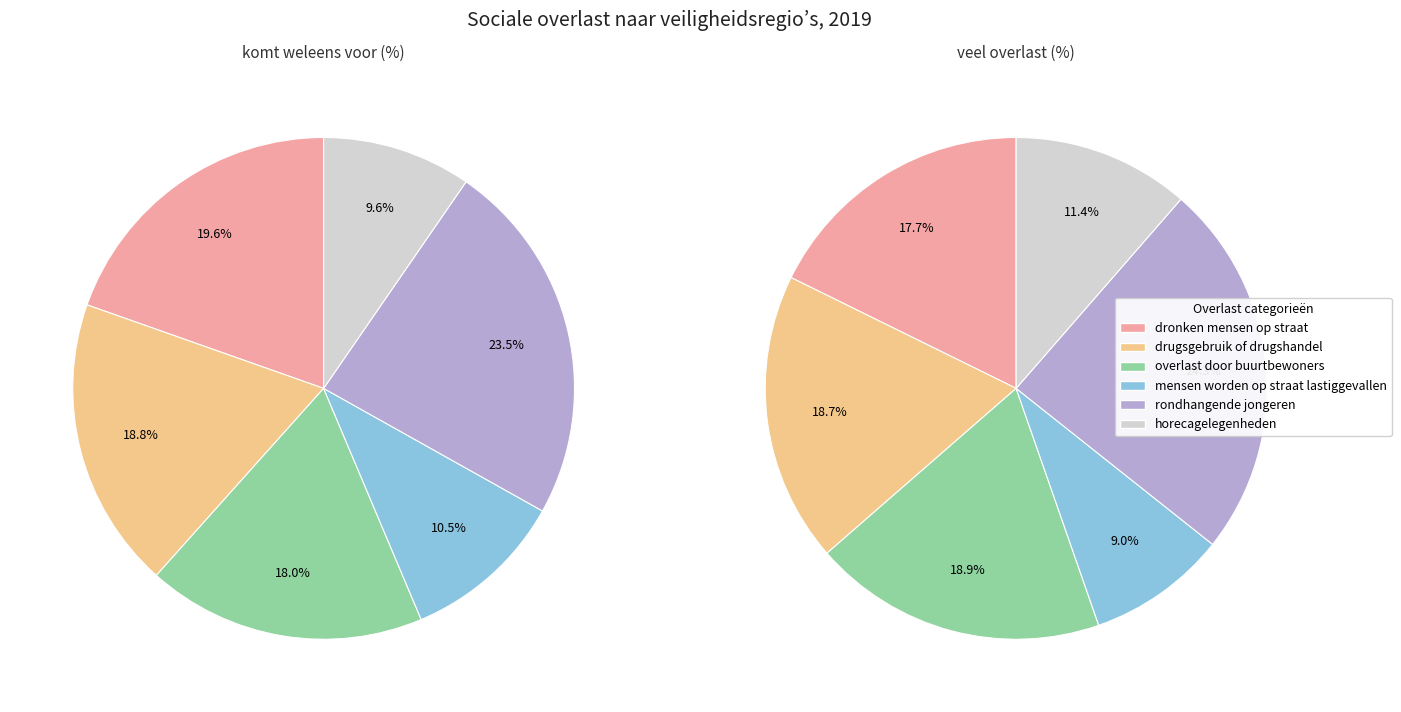

To the nearest percent, what is the difference between the rondhangende jongeren and horecagelegenheden slice percentages?

13%